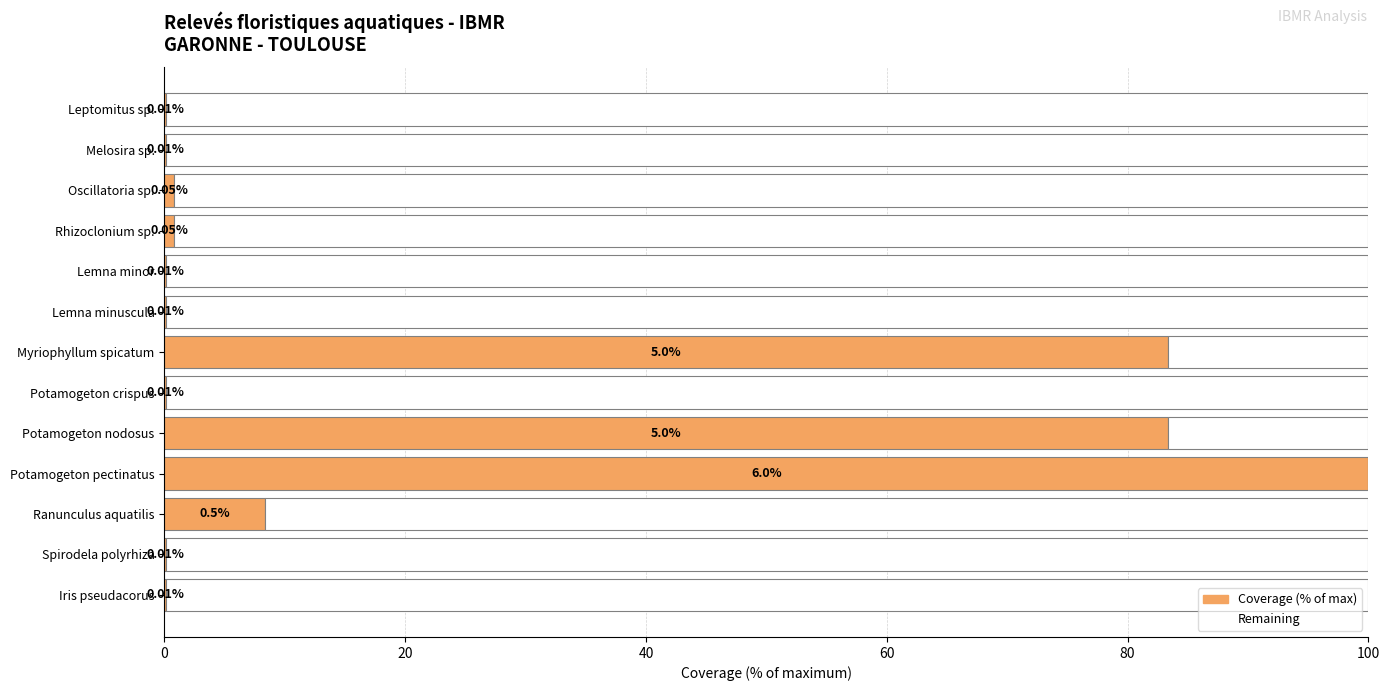

Which category has the highest value in the Coverage (% of max) series?

Potamogeton pectinatus